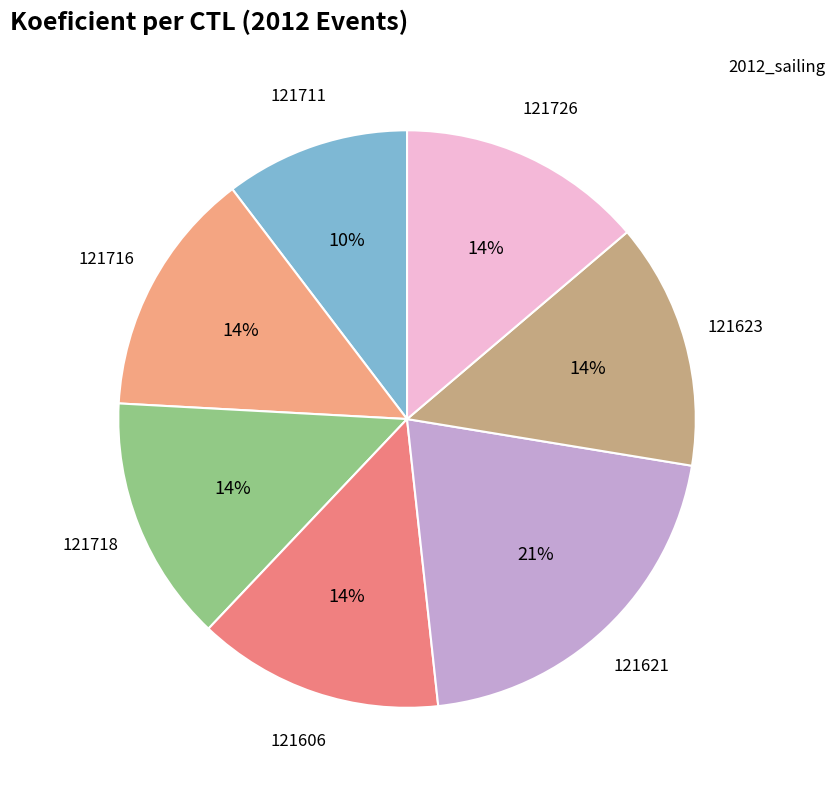

What is the smallest slice in the pie chart?

121711